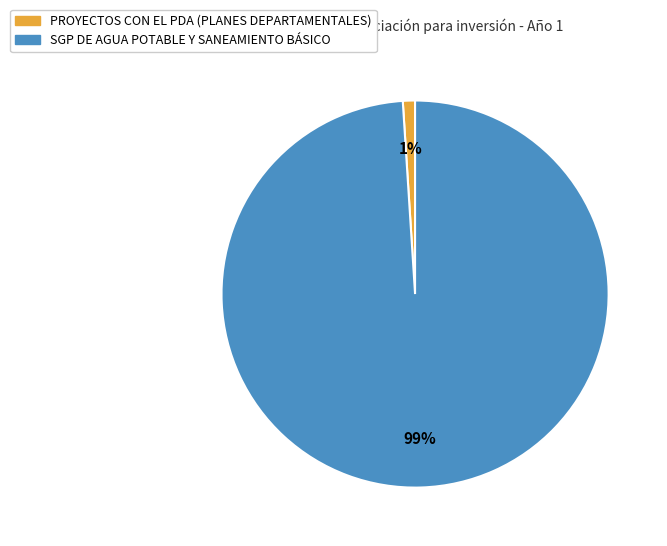

Rank the categories by value from highest to lowest.

SGP DE AGUA POTABLE Y SANEAMIENTO BÁSICO, PROYECTOS CON EL PDA (PLANES DEPARTAMENTALES)